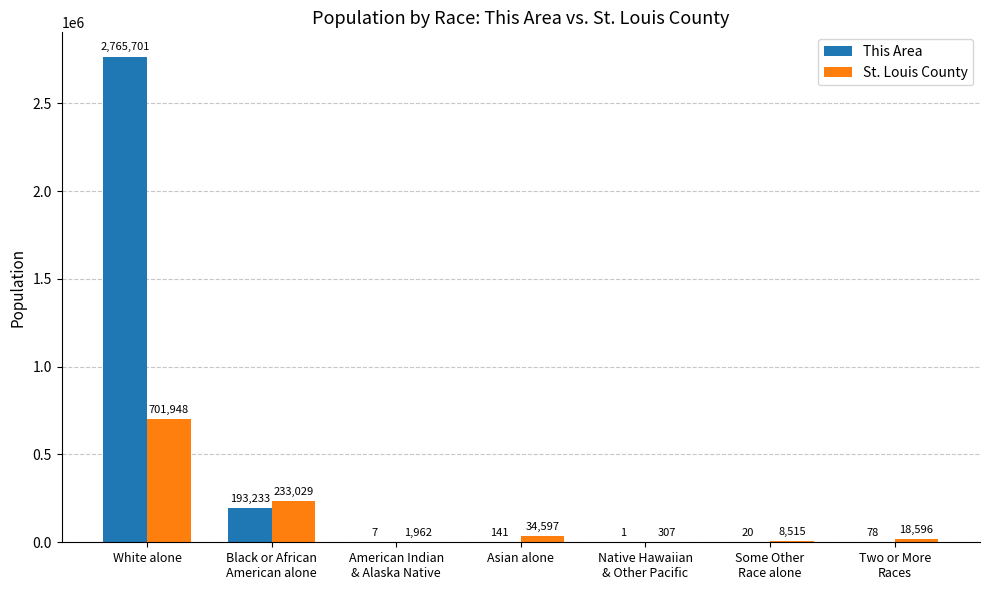

Where is This Area nearest to the value 1382851?

Black or African
American alone